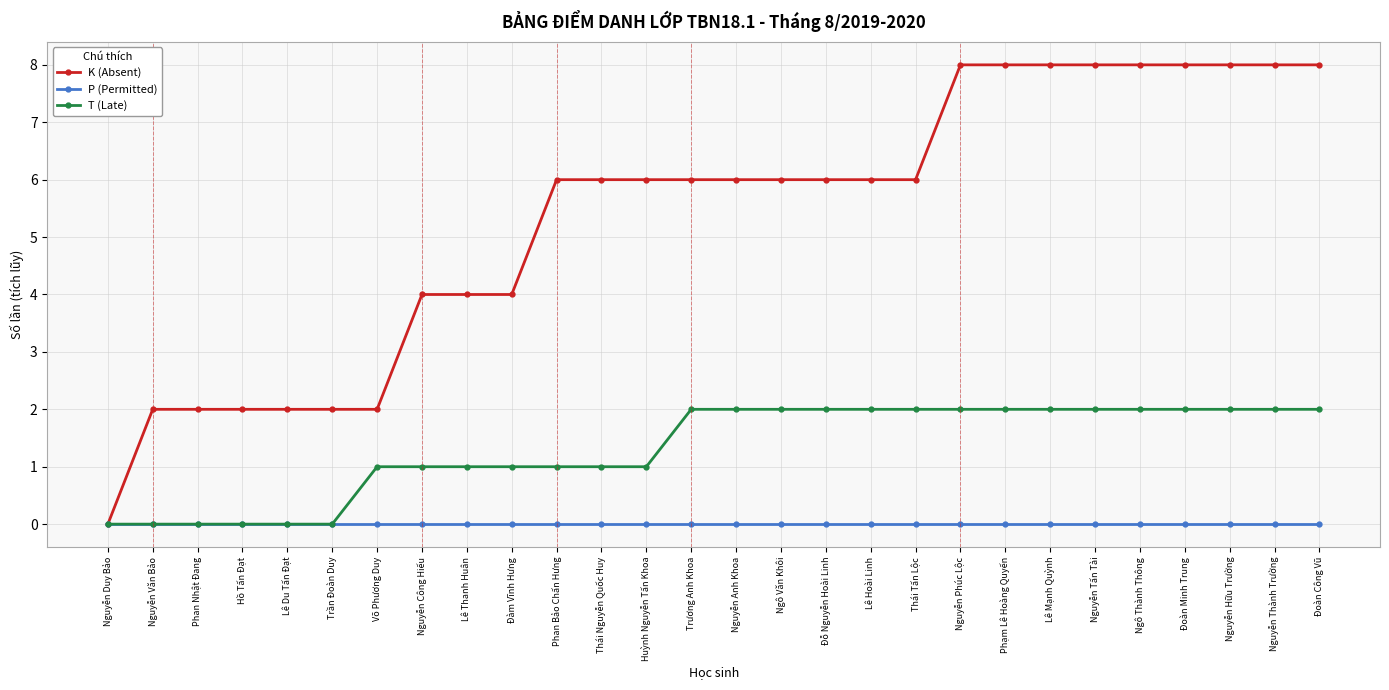

The P (Permitted) series shows 0 at Thái Nguyễn Quốc Huy. True or false?

True